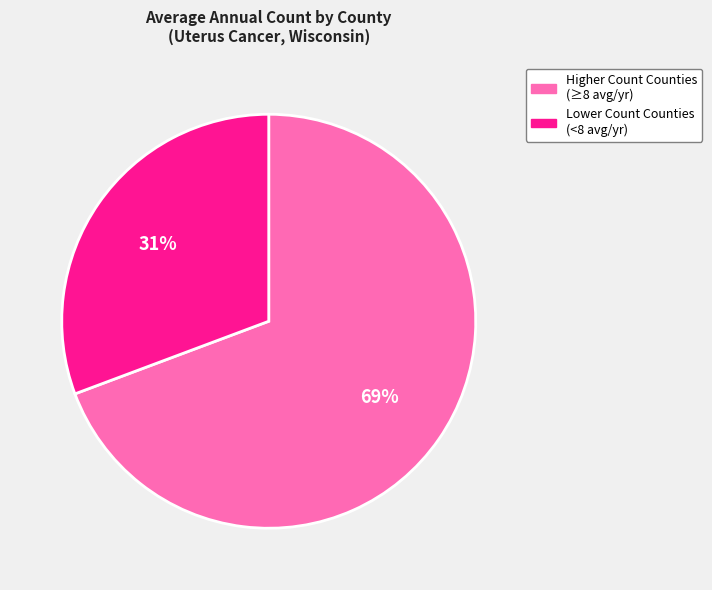

To the nearest percent, what is the average slice percentage?

50%